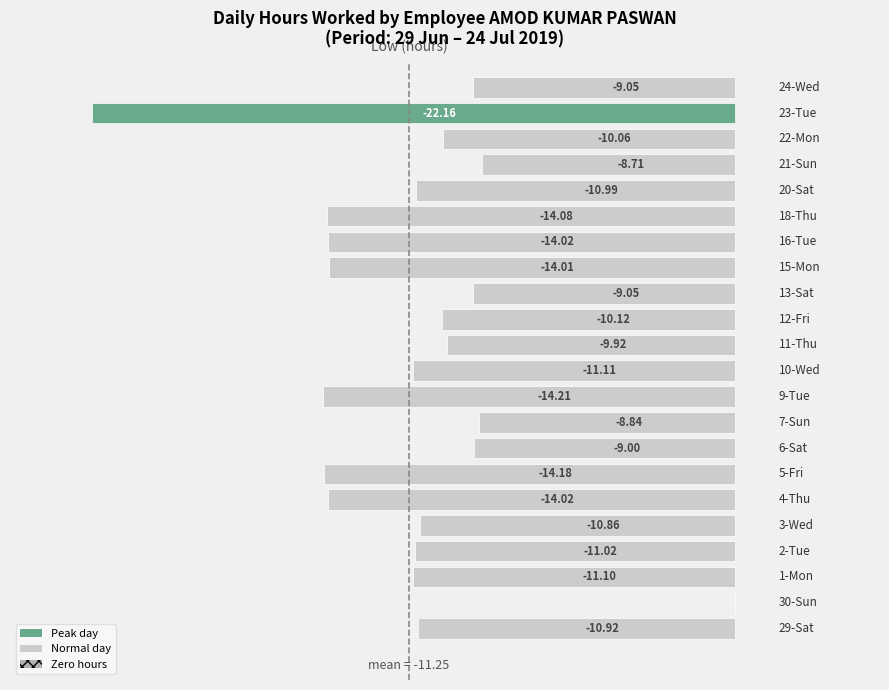

What is the difference between the second highest and second lowest values?

5.5